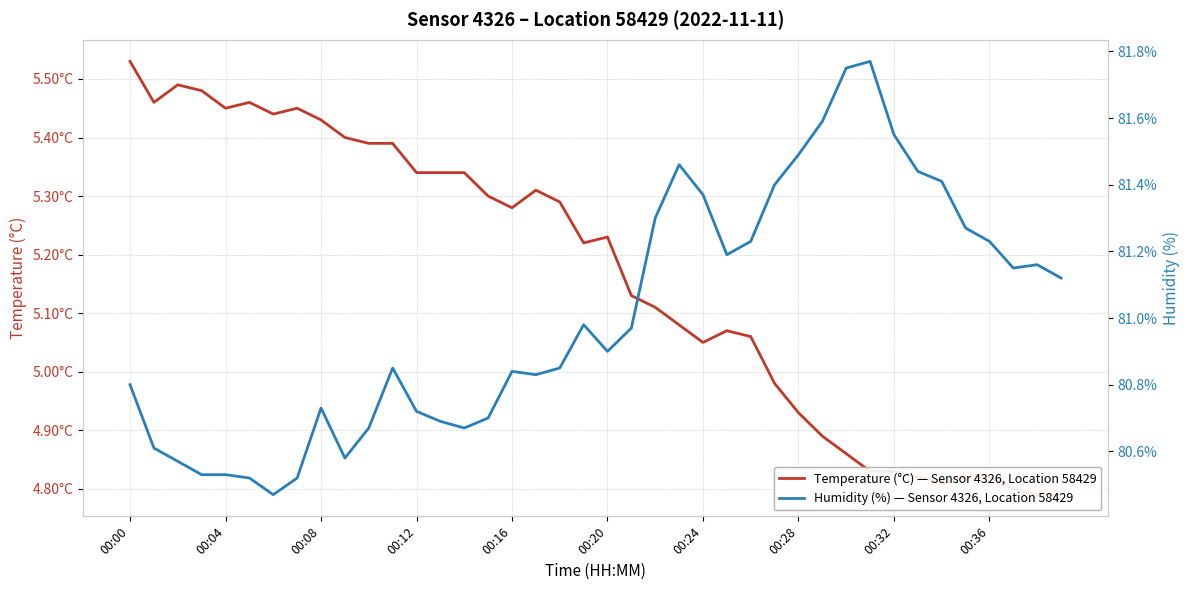

Reading left to right, extract all data points from this chart.

temperature: 5.5	5.5	5.5	5.5	5.5	5.5	5.4	5.5	5.4	5.4	5.4	5.4	5.3	5.3	5.3	5.3	5.3	5.3	5.3	5.2	5.2	5.1	5.1	5.1	5.0	5.1	5.1	5.0	4.9	4.9	4.9	4.8	4.8	4.8	4.8	4.8	4.8	4.8	4.8	4.8
humidity: 80.8	80.6	80.6	80.5	80.5	80.5	80.5	80.5	80.7	80.6	80.7	80.8	80.7	80.7	80.7	80.7	80.8	80.8	80.8	81.0	80.9	81.0	81.3	81.5	81.4	81.2	81.2	81.4	81.5	81.6	81.8	81.8	81.5	81.4	81.4	81.3	81.2	81.2	81.2	81.1